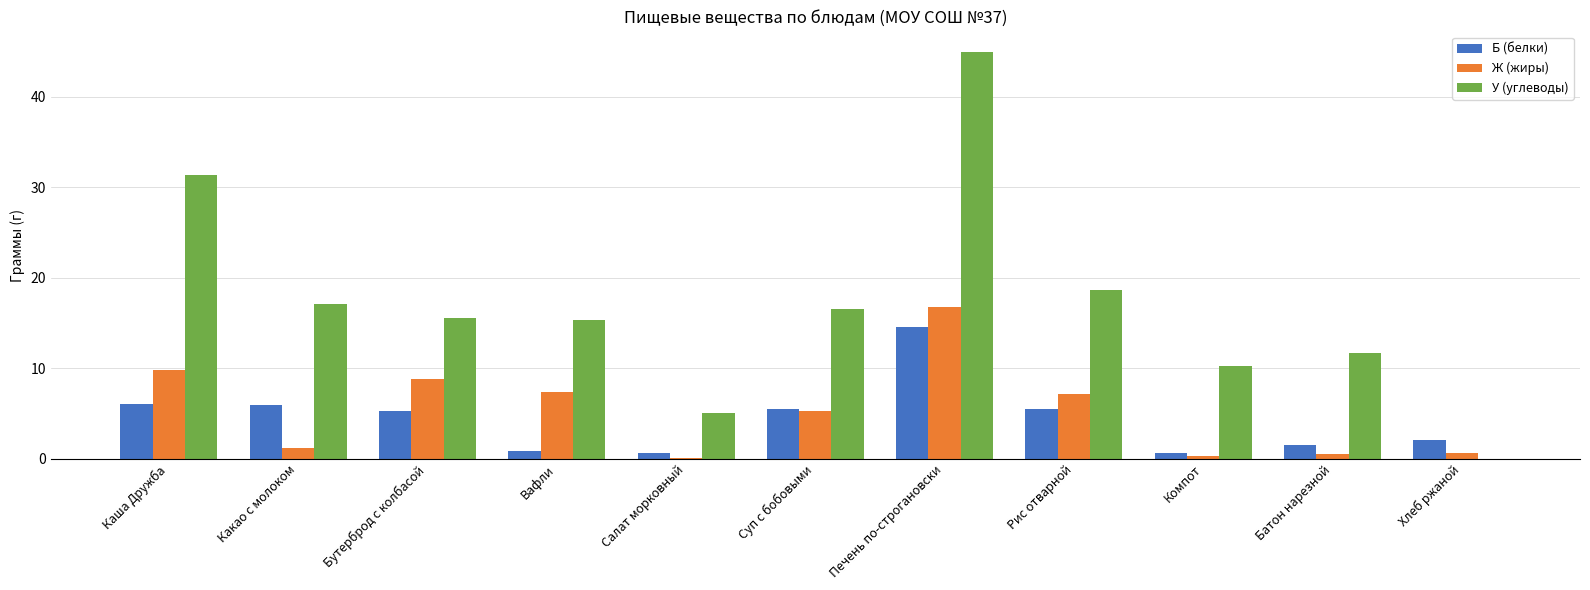

True or false: Ж (жиры) has a value of 10.0 at Вафли.

False